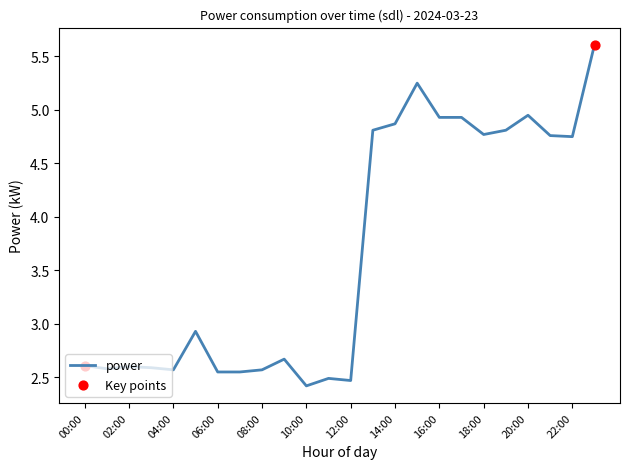

What is the greatest value displayed?

5.6